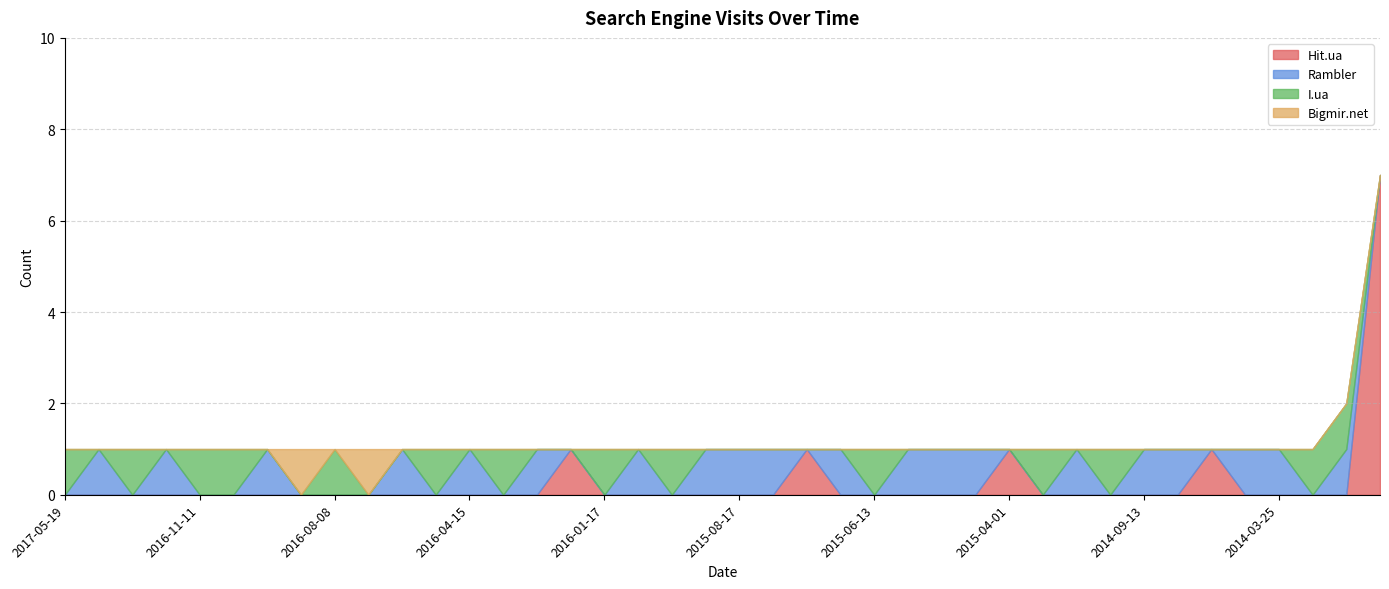

Which has a higher value, 2014-03-04 or 2016-01-17?

2014-03-04